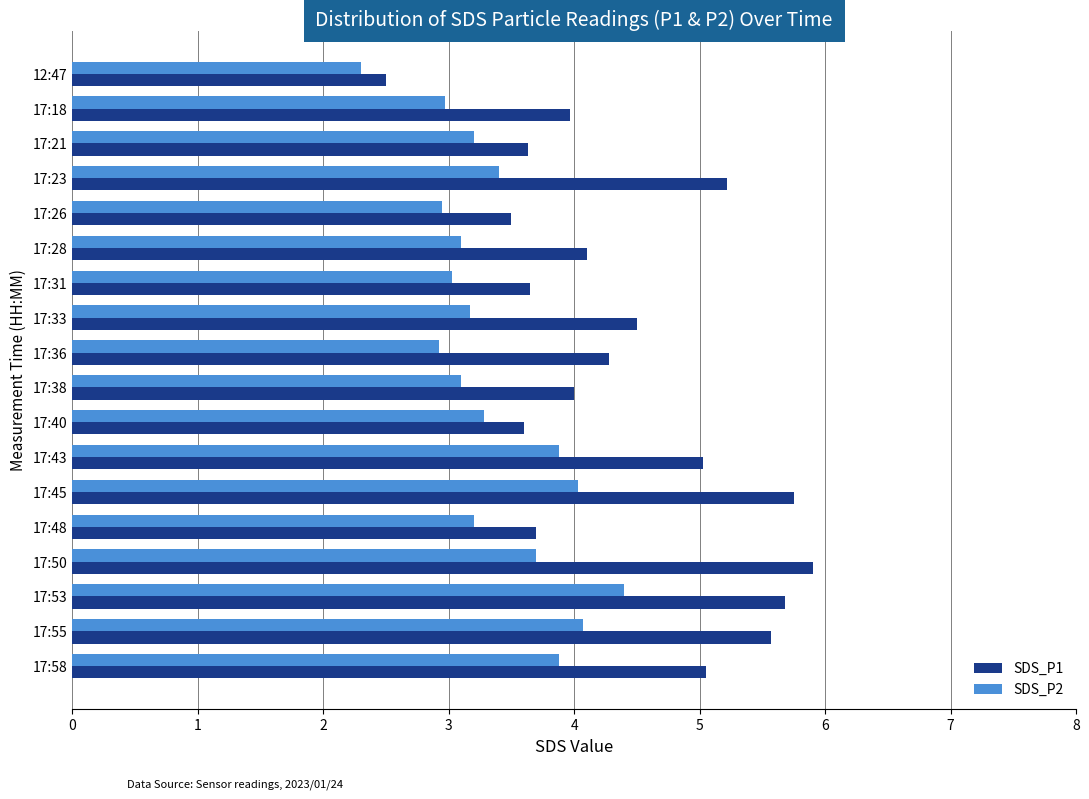

What is the smallest value displayed?

2.3